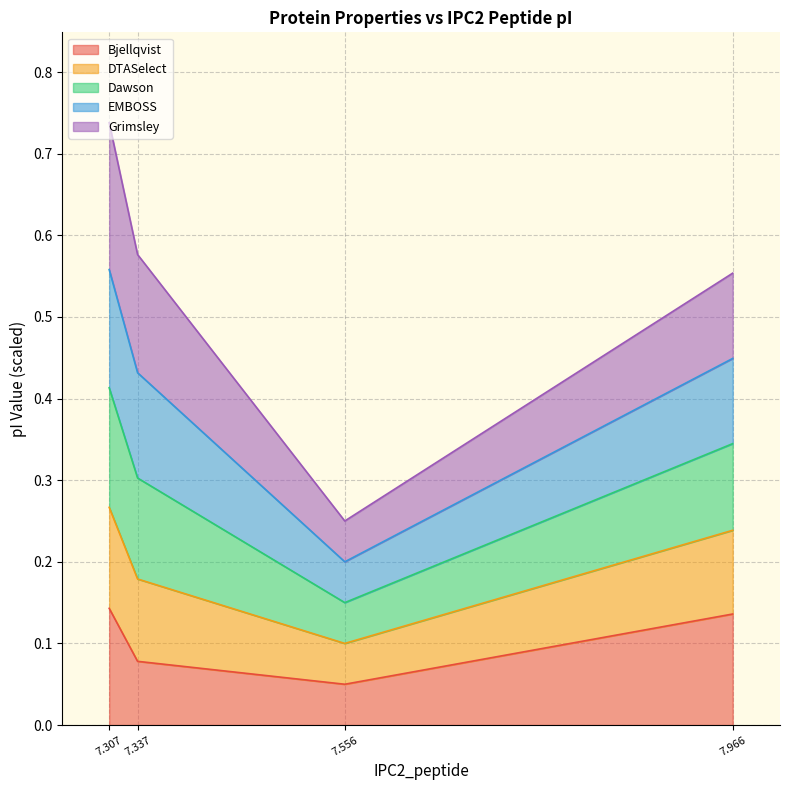

How many Dawson values are between 0 and 1?

4